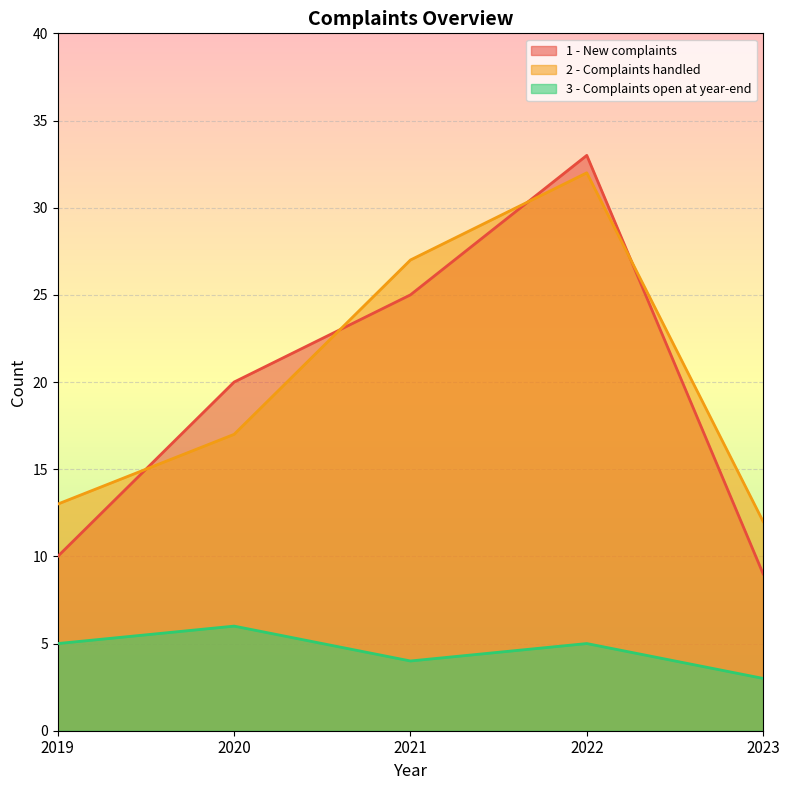

Reading left to right, list all the values displayed in this chart.

1 - New complaints: 2019=10	2020=20	2021=25	2022=33	2023=9
2 - Complaints handled: 2019=13	2020=17	2021=27	2022=32	2023=12
3 - Complaints open at year-end: 2019=5	2020=6	2021=4	2022=5	2023=3